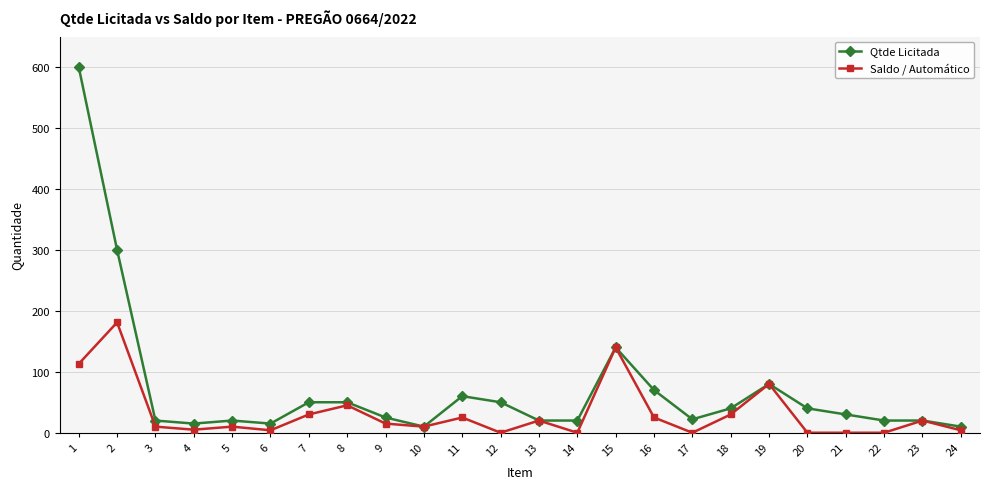

The value of Qtde Licitada at 16 is 97. True or false?

False